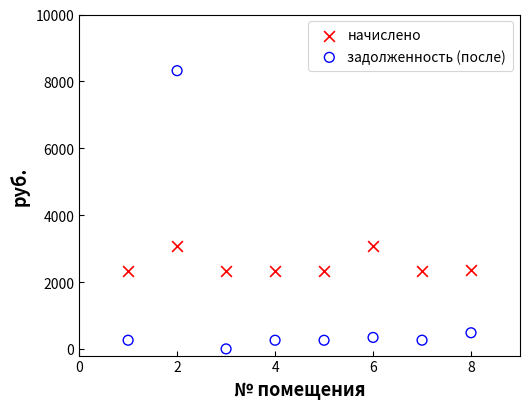

Which series has the largest Y range (max minus min)?

задолженность (после)